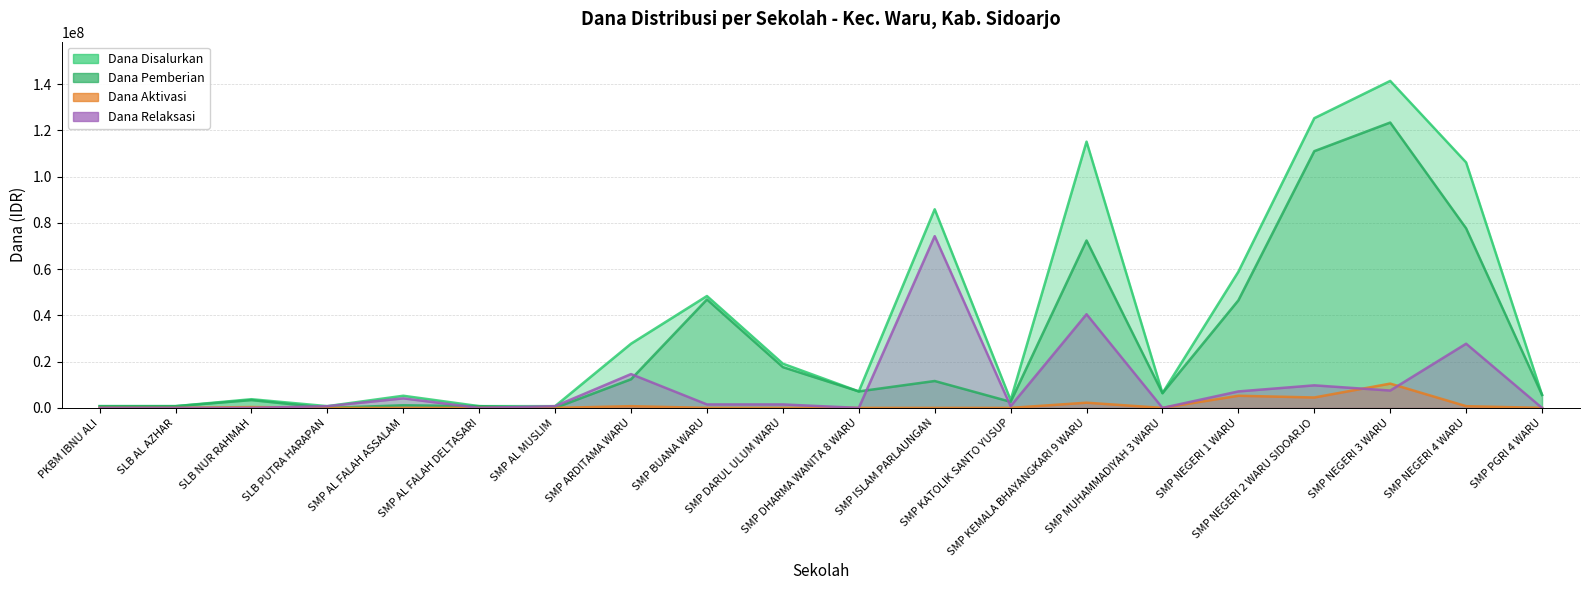

What is the label of the 2nd point from the right?

SMP NEGERI 4 WARU